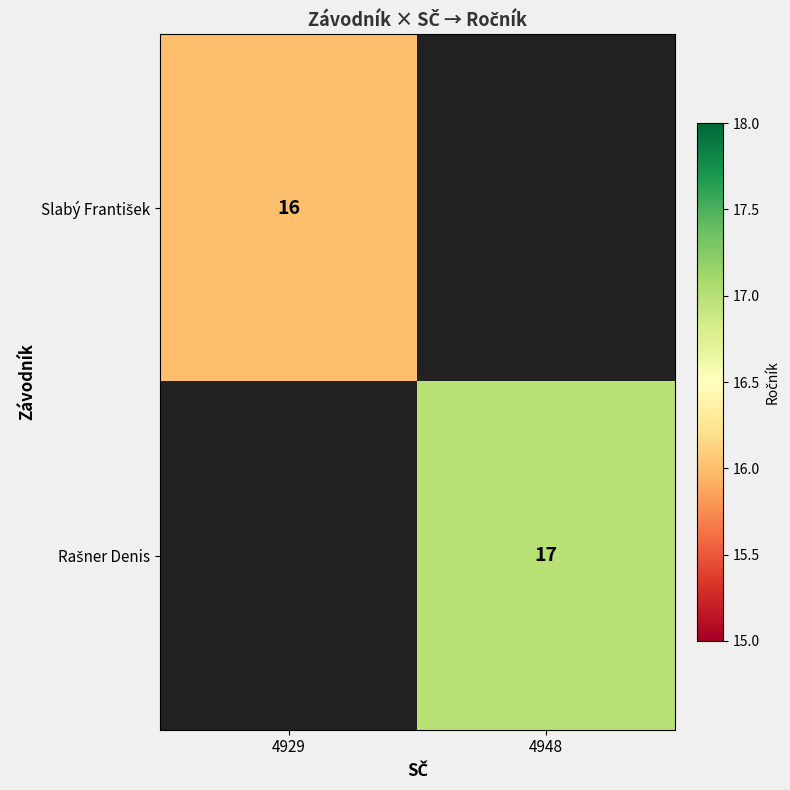

Count the number of data series in this chart.

2